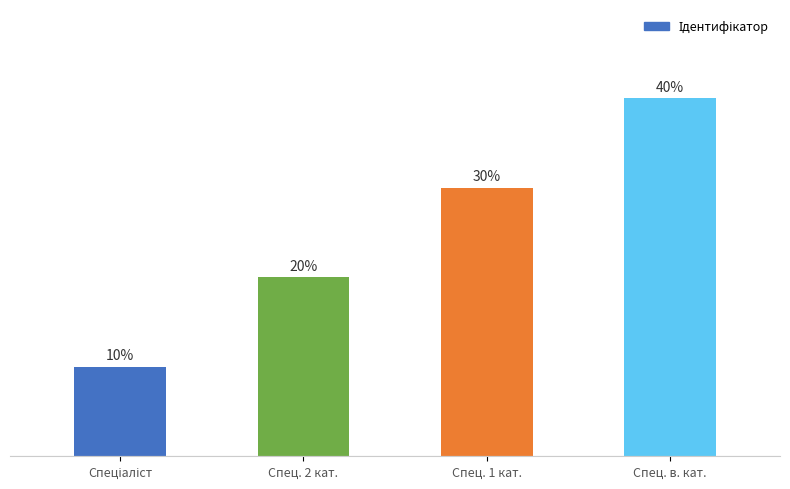

How many bars are there in total?

4